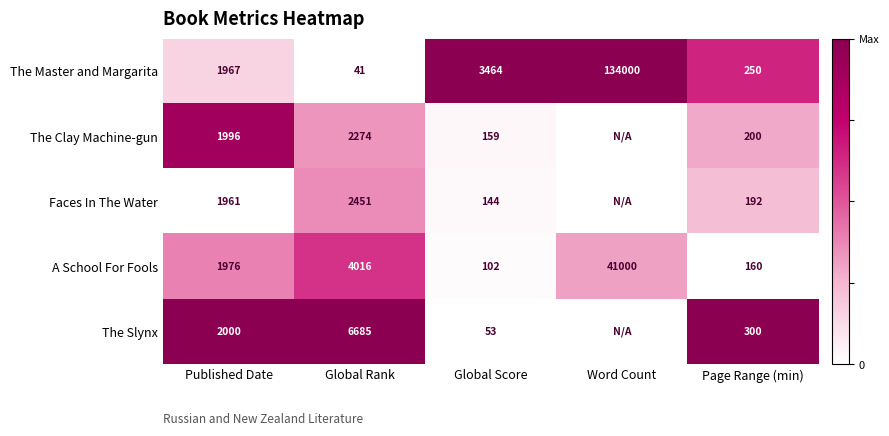

Which has a higher value, Page Range (min) or Global Score?

Global Score